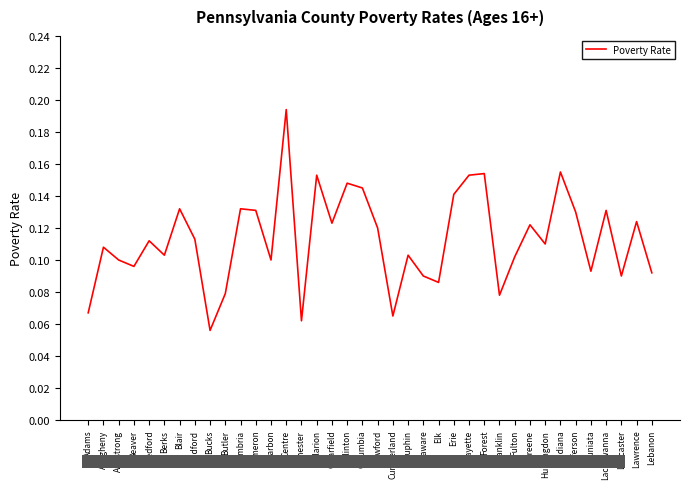

Reading left to right, what are all the values shown in this chart?

Adams=0.1	Allegheny=0.1	Armstrong=0.1	Beaver=0.1	Bedford=0.1	Berks=0.1	Blair=0.1	Bradford=0.1	Bucks=0.1	Butler=0.1	Cambria=0.1	Cameron=0.1	Carbon=0.1	Centre=0.2	Chester=0.1	Clarion=0.2	Clearfield=0.1	Clinton=0.1	Columbia=0.1	Crawford=0.1	Cumberland=0.1	Dauphin=0.1	Delaware=0.1	Elk=0.1	Erie=0.1	Fayette=0.2	Forest=0.2	Franklin=0.1	Fulton=0.1	Greene=0.1	Huntingdon=0.1	Indiana=0.2	Jefferson=0.1	Juniata=0.1	Lackawanna=0.1	Lancaster=0.1	Lawrence=0.1	Lebanon=0.1